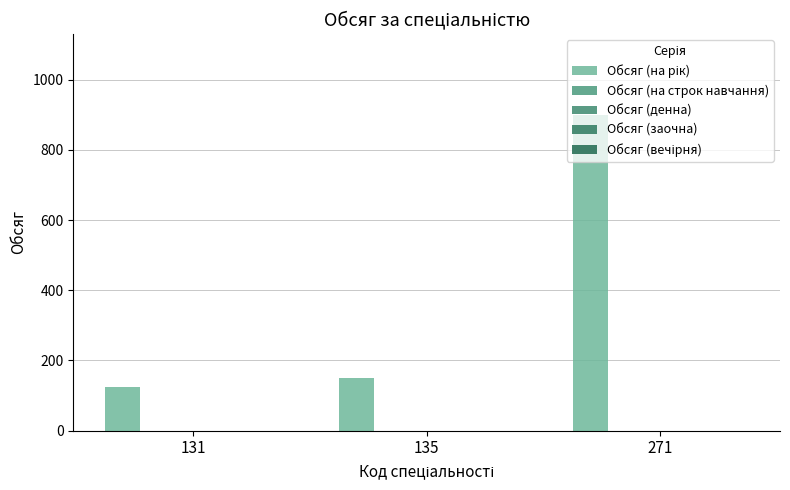

How many data points does each series have?

3